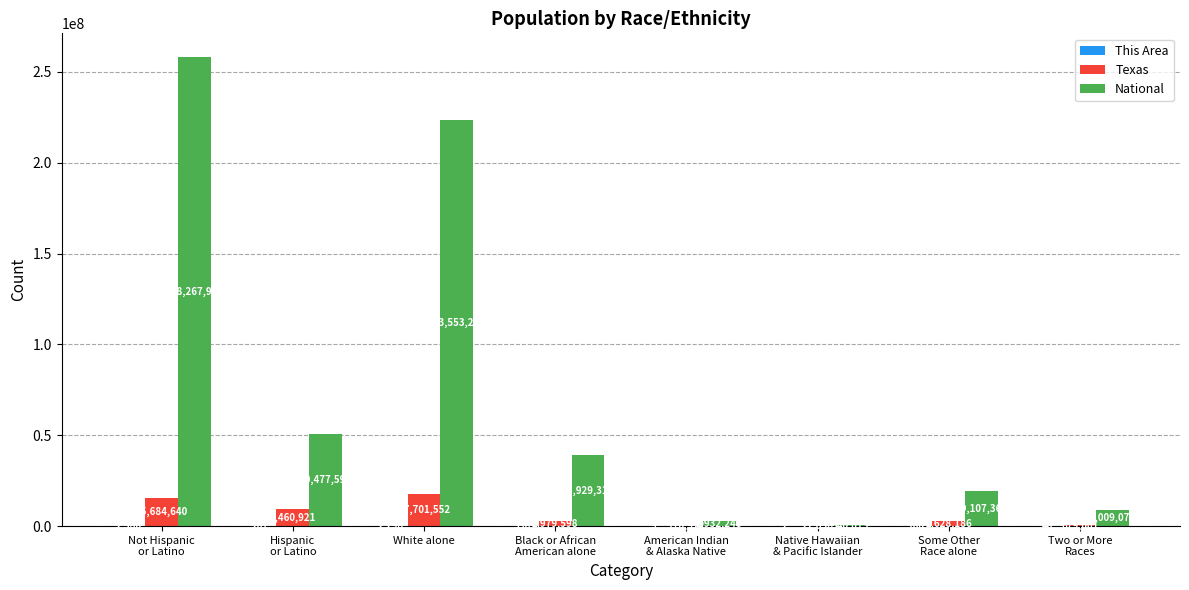

The Texas series shows 17701552 at White alone. True or false?

True